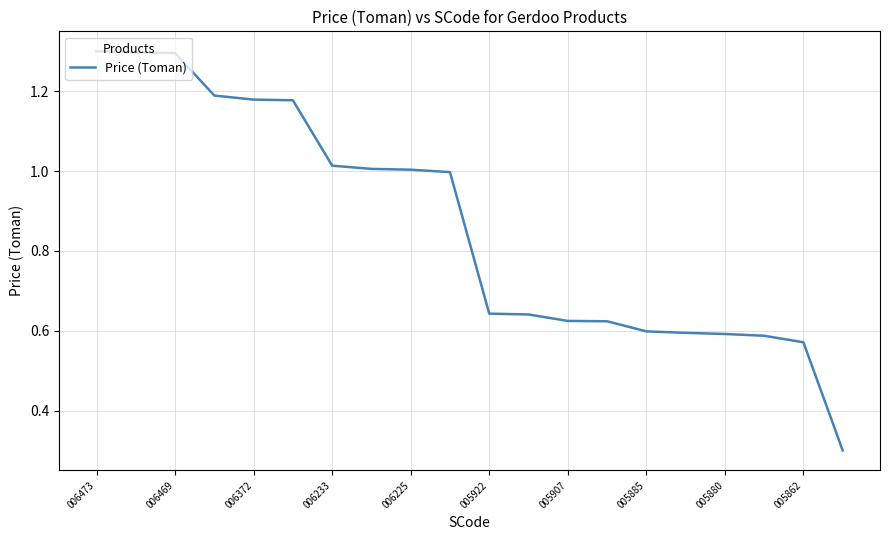

What is the sum of all values?

17.2